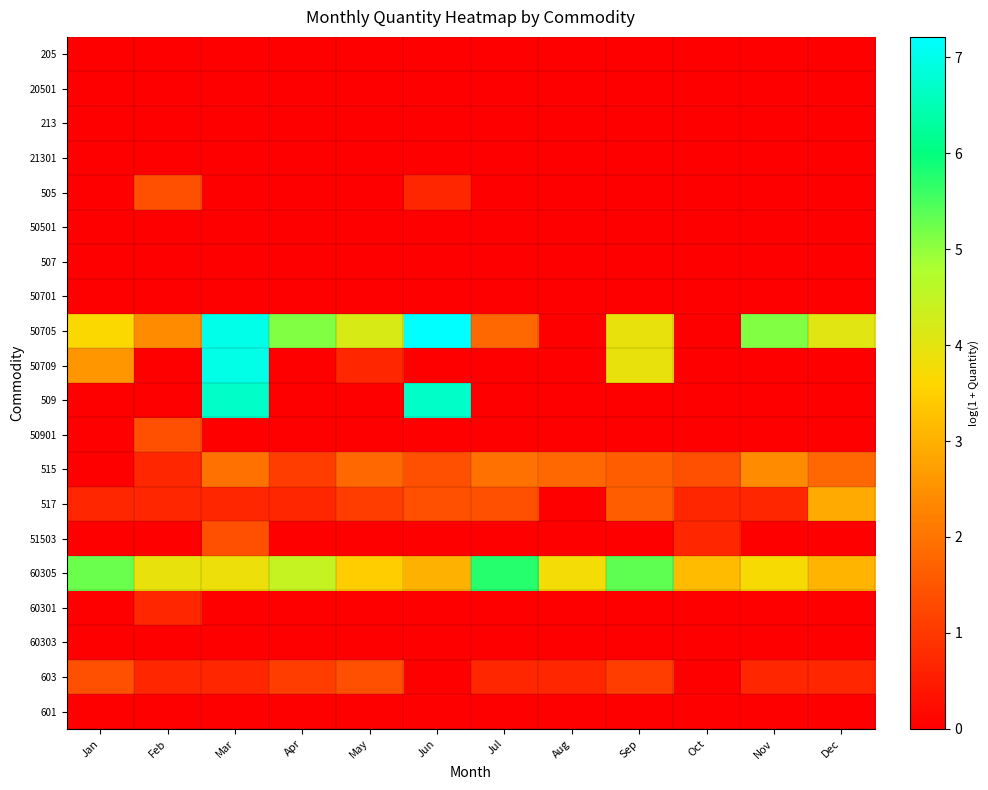

Reading left to right, transcribe all the data shown in this chart.

205: Jan=0.0	Feb=0.0	Mar=0.0	Apr=0.0	May=0.0	Jun=0.0	Jul=0.0	Aug=0.0	Sep=0.0	Oct=0.0	Nov=0.0	Dec=0.0
20501: Jan=0.0	Feb=0.0	Mar=0.0	Apr=0.0	May=0.0	Jun=0.0	Jul=0.0	Aug=0.0	Sep=0.0	Oct=0.0	Nov=0.0	Dec=0.0
213: Jan=0.0	Feb=0.0	Mar=0.0	Apr=0.0	May=0.0	Jun=0.0	Jul=0.0	Aug=0.0	Sep=0.0	Oct=0.0	Nov=0.0	Dec=0.0
21301: Jan=0.0	Feb=0.0	Mar=0.0	Apr=0.0	May=0.0	Jun=0.0	Jul=0.0	Aug=0.0	Sep=0.0	Oct=0.0	Nov=0.0	Dec=0.0
505: Jan=0.0	Feb=1.4	Mar=0.0	Apr=0.0	May=0.0	Jun=0.7	Jul=0.0	Aug=0.0	Sep=0.0	Oct=0.0	Nov=0.0	Dec=0.0
50501: Jan=0.0	Feb=0.0	Mar=0.0	Apr=0.0	May=0.0	Jun=0.0	Jul=0.0	Aug=0.0	Sep=0.0	Oct=0.0	Nov=0.0	Dec=0.0
507: Jan=0.0	Feb=0.0	Mar=0.0	Apr=0.0	May=0.0	Jun=0.0	Jul=0.0	Aug=0.0	Sep=0.0	Oct=0.0	Nov=0.0	Dec=0.0
50701: Jan=0.0	Feb=0.0	Mar=0.0	Apr=0.0	May=0.0	Jun=0.0	Jul=0.0	Aug=0.0	Sep=0.0	Oct=0.0	Nov=0.0	Dec=0.0
50705: Jan=3.6	Feb=2.4	Mar=7.0	Apr=5.1	May=4.2	Jun=7.2	Jul=1.8	Aug=0.0	Sep=3.9	Oct=0.0	Nov=5.1	Dec=4.0
50709: Jan=2.6	Feb=0.0	Mar=7.0	Apr=0.0	May=0.7	Jun=0.0	Jul=0.0	Aug=0.0	Sep=3.9	Oct=0.0	Nov=0.0	Dec=0.0
509: Jan=0.0	Feb=0.0	Mar=6.7	Apr=0.0	May=0.0	Jun=6.7	Jul=0.0	Aug=0.0	Sep=0.0	Oct=0.0	Nov=0.0	Dec=0.0
50901: Jan=0.0	Feb=1.4	Mar=0.0	Apr=0.0	May=0.0	Jun=0.0	Jul=0.0	Aug=0.0	Sep=0.0	Oct=0.0	Nov=0.0	Dec=0.0
515: Jan=0.0	Feb=0.7	Mar=1.9	Apr=1.1	May=1.8	Jun=1.4	Jul=1.9	Aug=1.8	Sep=1.6	Oct=1.4	Nov=2.4	Dec=1.8
517: Jan=0.7	Feb=0.7	Mar=0.7	Apr=0.7	May=1.1	Jun=1.4	Jul=1.4	Aug=0.0	Sep=1.6	Oct=0.7	Nov=0.7	Dec=2.9
51503: Jan=0.0	Feb=0.0	Mar=1.4	Apr=0.0	May=0.0	Jun=0.0	Jul=0.0	Aug=0.0	Sep=0.0	Oct=0.7	Nov=0.0	Dec=0.0
60305: Jan=5.2	Feb=3.9	Mar=3.9	Apr=4.5	May=3.5	Jun=3.0	Jul=5.7	Aug=3.8	Sep=5.4	Oct=3.2	Nov=3.7	Dec=3.0
60301: Jan=0.0	Feb=0.7	Mar=0.0	Apr=0.0	May=0.0	Jun=0.0	Jul=0.0	Aug=0.0	Sep=0.0	Oct=0.0	Nov=0.0	Dec=0.0
60303: Jan=0.0	Feb=0.0	Mar=0.0	Apr=0.0	May=0.0	Jun=0.0	Jul=0.0	Aug=0.0	Sep=0.0	Oct=0.0	Nov=0.0	Dec=0.0
603: Jan=1.4	Feb=0.7	Mar=0.7	Apr=1.1	May=1.4	Jun=0.0	Jul=0.7	Aug=0.7	Sep=1.1	Oct=0.0	Nov=0.7	Dec=0.7
601: Jan=0.0	Feb=0.0	Mar=0.0	Apr=0.0	May=0.0	Jun=0.0	Jul=0.0	Aug=0.0	Sep=0.0	Oct=0.0	Nov=0.0	Dec=0.0